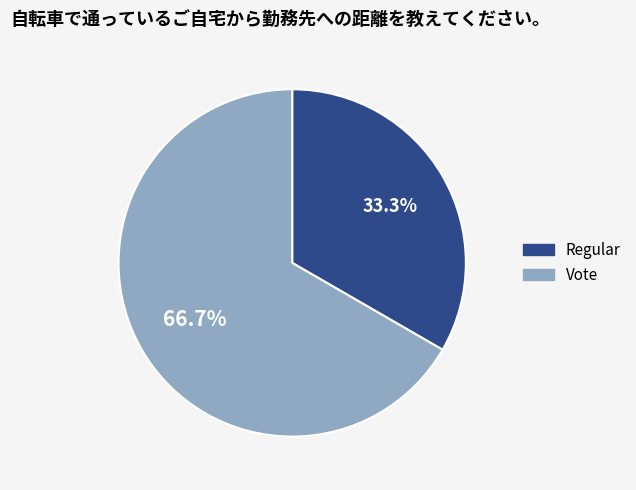

Which slice is the smallest?

Regular